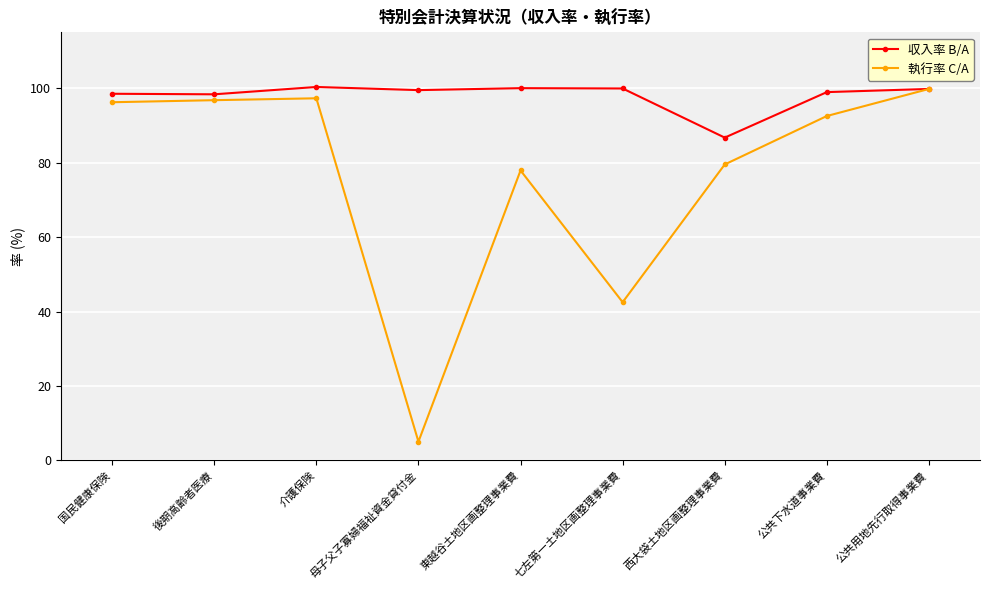

At how many categories does at least one series exceed 45?

9